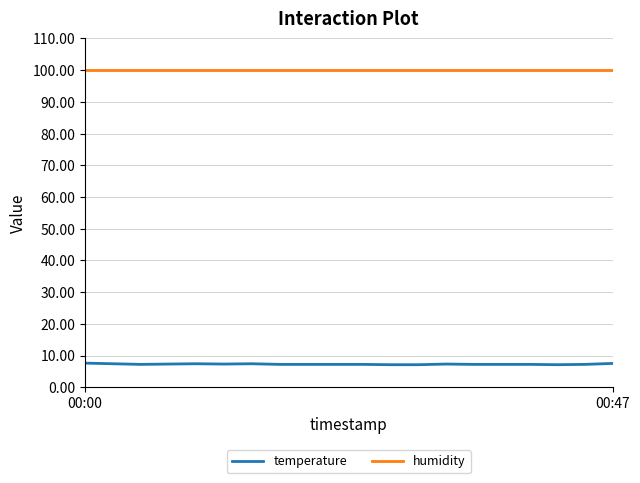

Which series has the largest total across all categories?

humidity